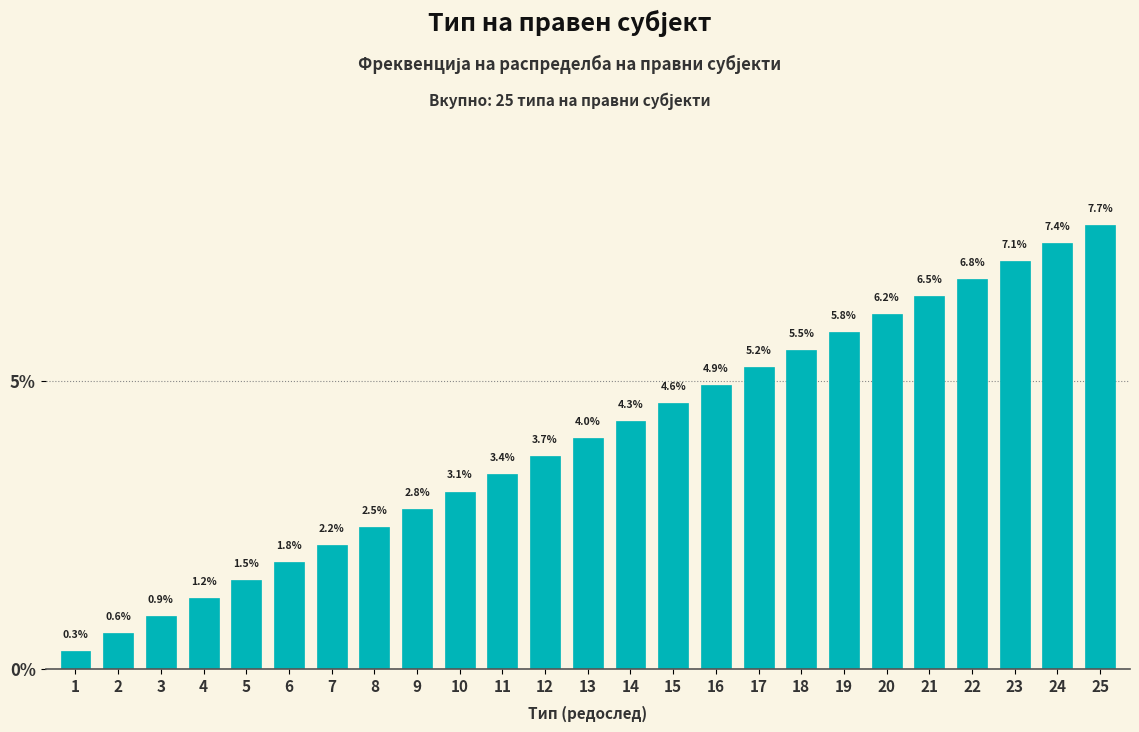

Reading left to right, list all the values displayed in this chart.

1=0.3	2=0.6	3=0.9	4=1.2	5=1.5	6=1.8	7=2.2	8=2.5	9=2.8	10=3.1	11=3.4	12=3.7	13=4.0	14=4.3	15=4.6	16=4.9	17=5.2	18=5.5	19=5.8	20=6.2	21=6.5	22=6.8	23=7.1	24=7.4	25=7.7